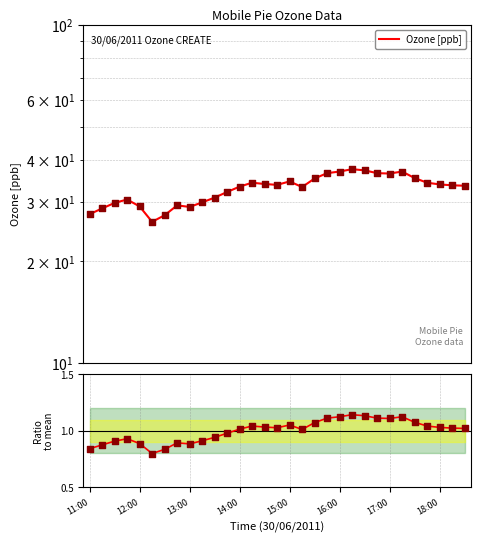

Which series reaches the maximum Y coordinate?

Ozone [ppb]